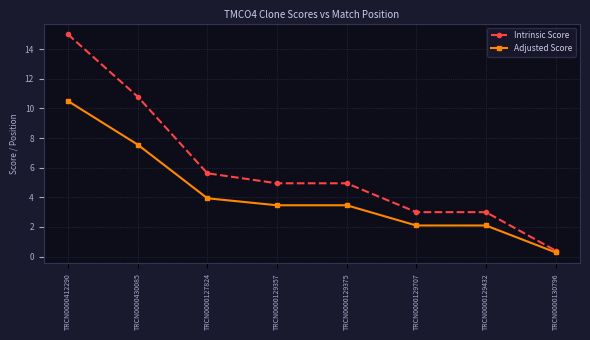

Which label corresponds to the largest value in the chart?

TRCN0000412290